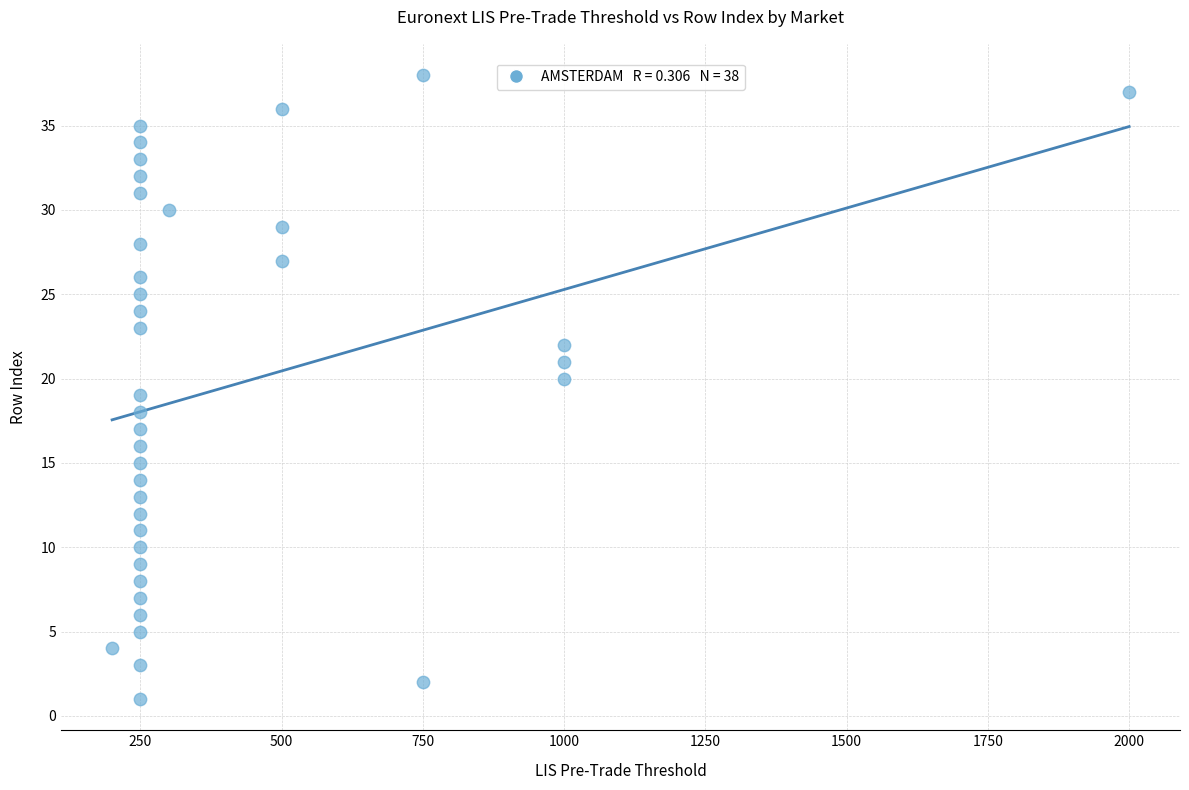

What is the range of Y values (max minus min)?

37